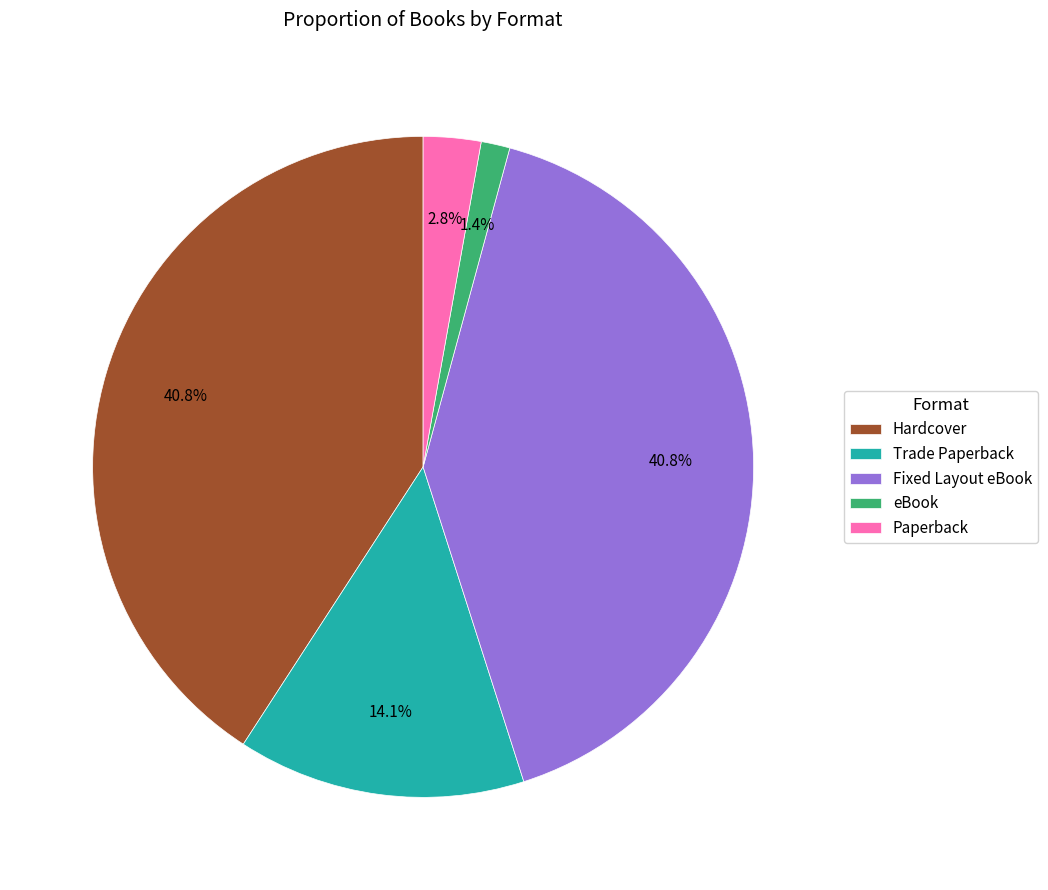

Which has a higher value, Paperback or eBook?

Paperback